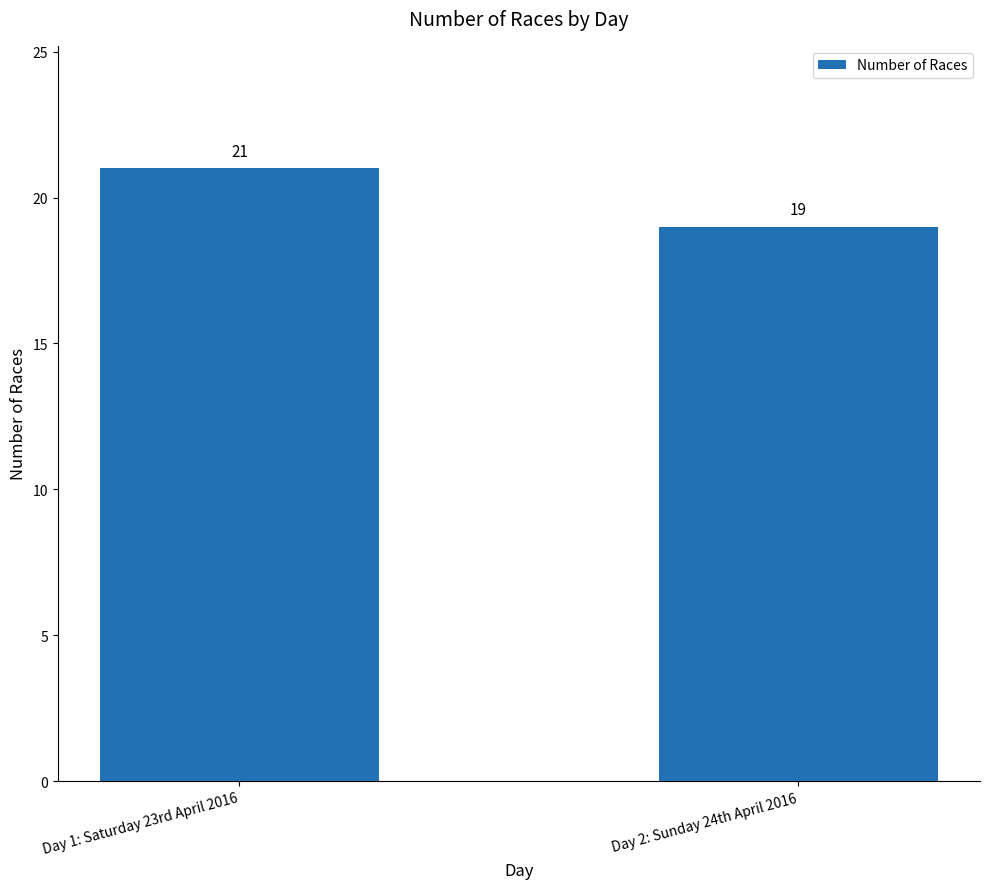

Which has a higher value, Day 2: Sunday 24th April 2016 or Day 1: Saturday 23rd April 2016?

Day 1: Saturday 23rd April 2016